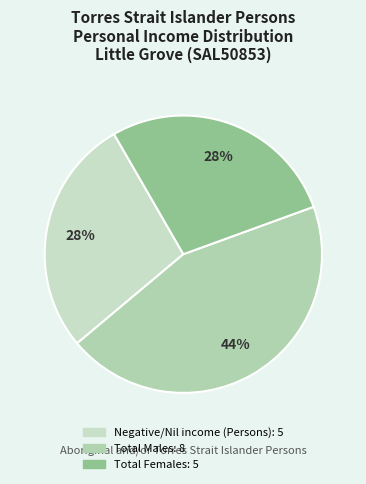

Which has a higher value, Negative/Nil income (Persons) or Total Females?

Negative/Nil income (Persons)